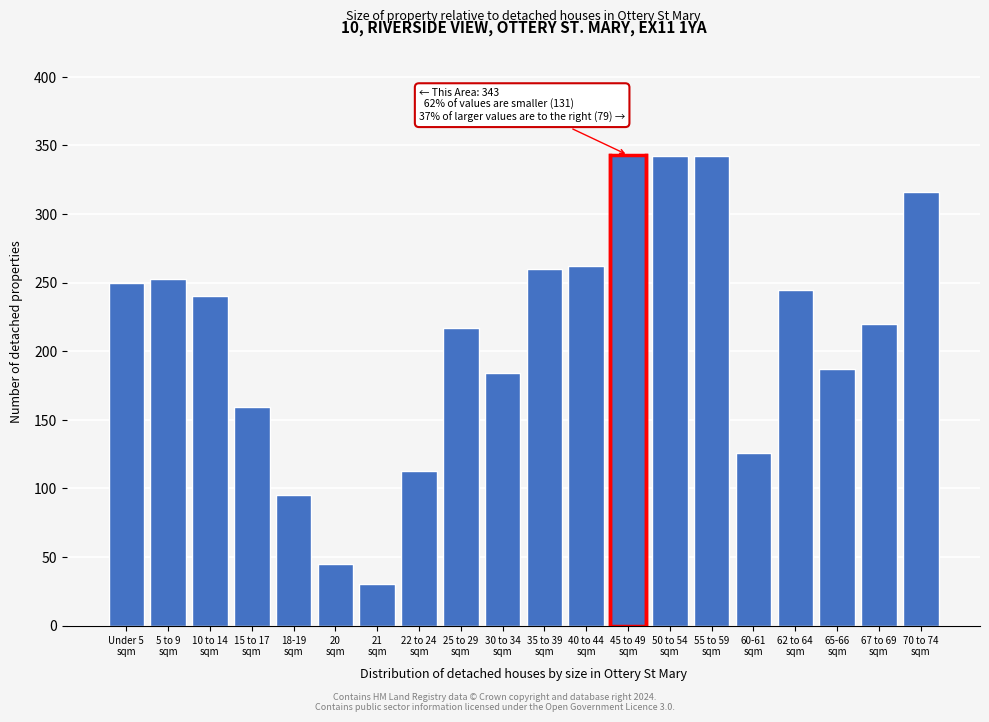

What is the smallest value displayed?

30